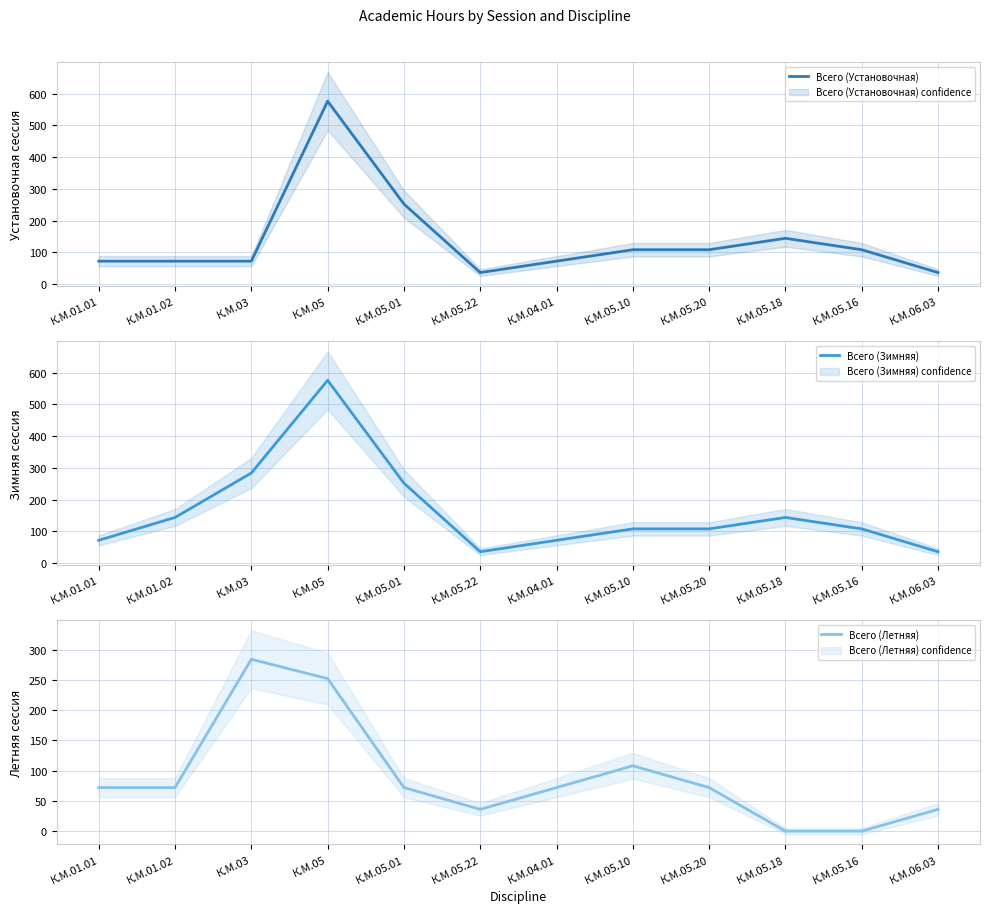

What position from the left is К.М.05.01?

5